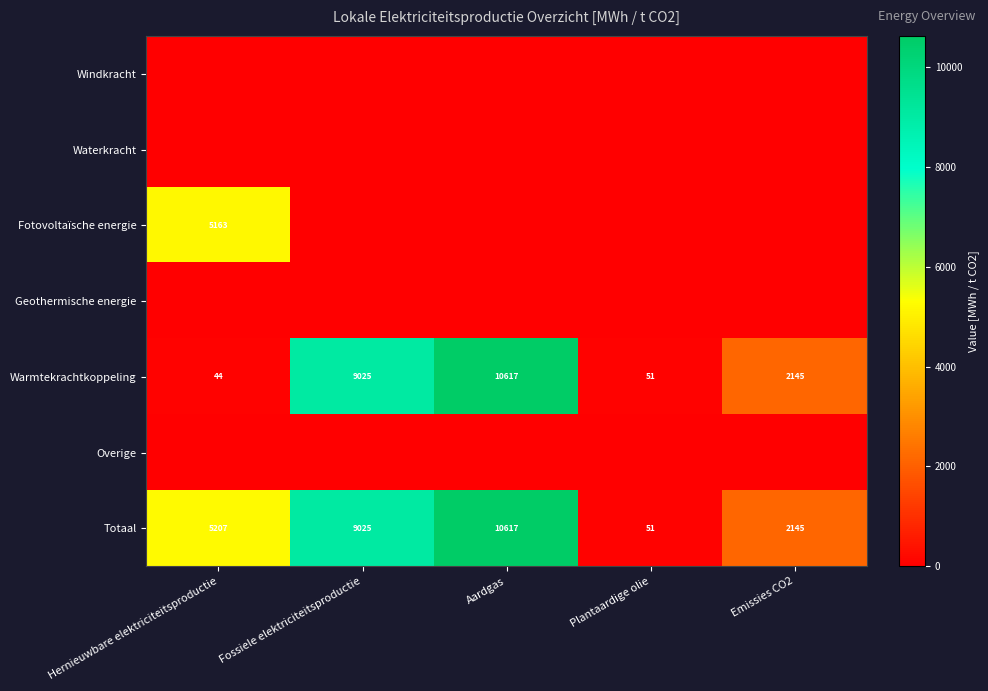

What is the sum of all Warmtekrachtkoppeling values?

21882